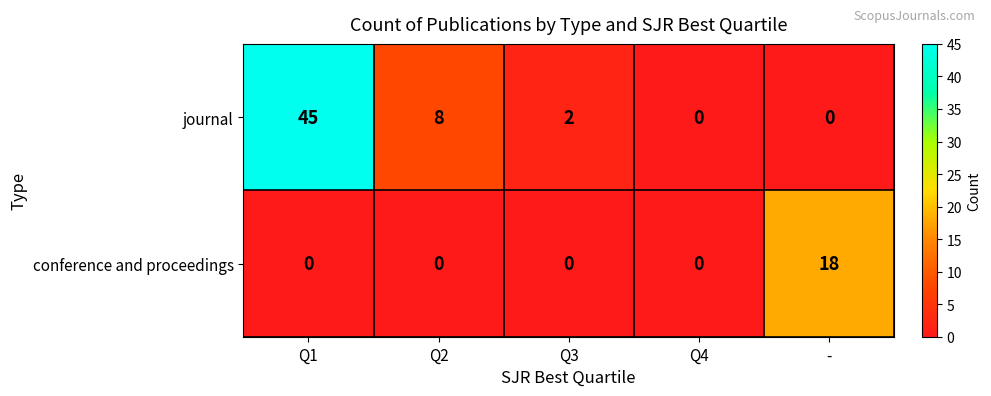

Rank the series by their maximum value, from highest to lowest.

journal, conference and proceedings